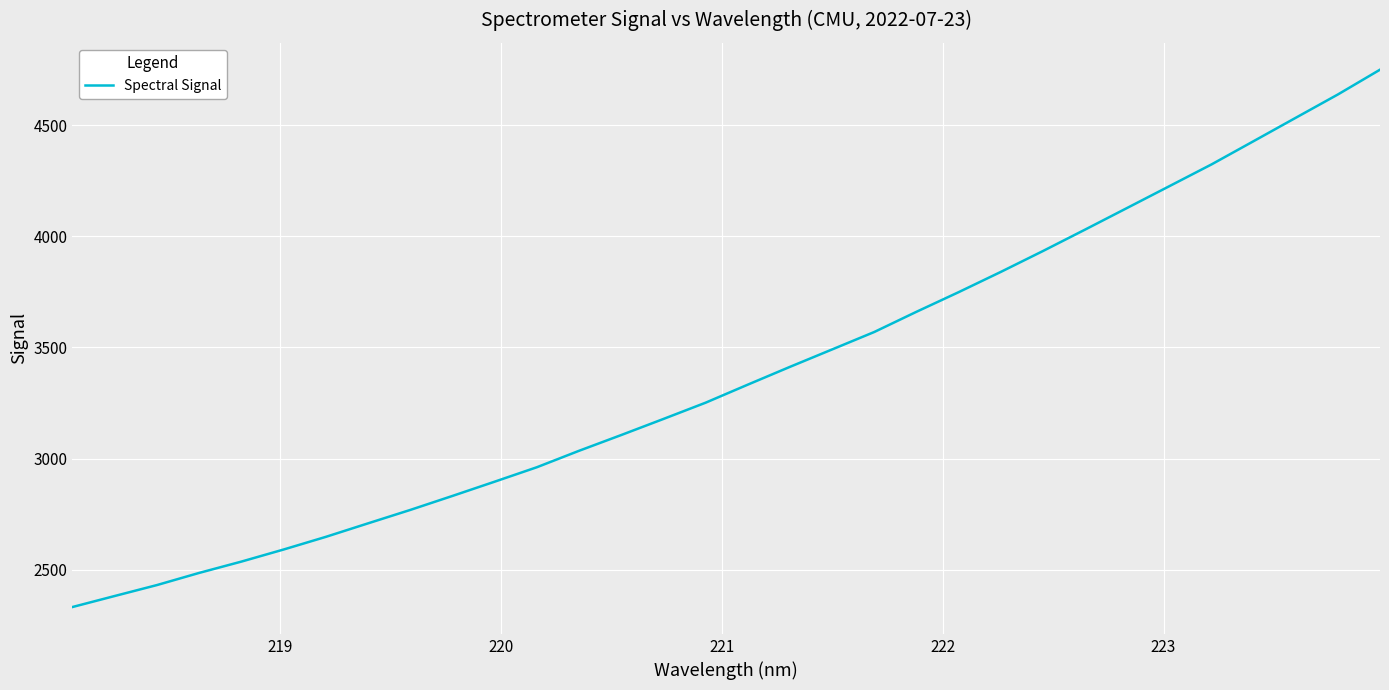

What is the difference between the maximum and minimum values?

2416.1